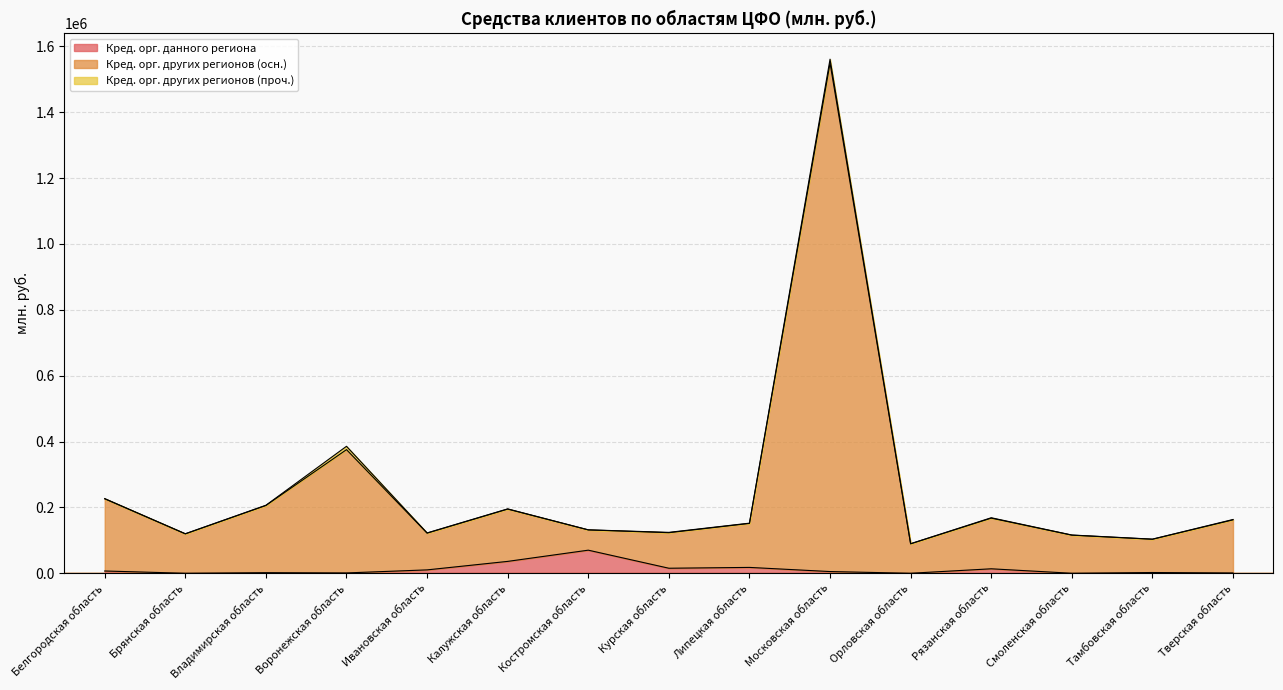

Is the value of Кред. орг. других регионов (осн.) at Брянская область greater than the value of Кред. орг. данного региона at Костромская область?

Yes